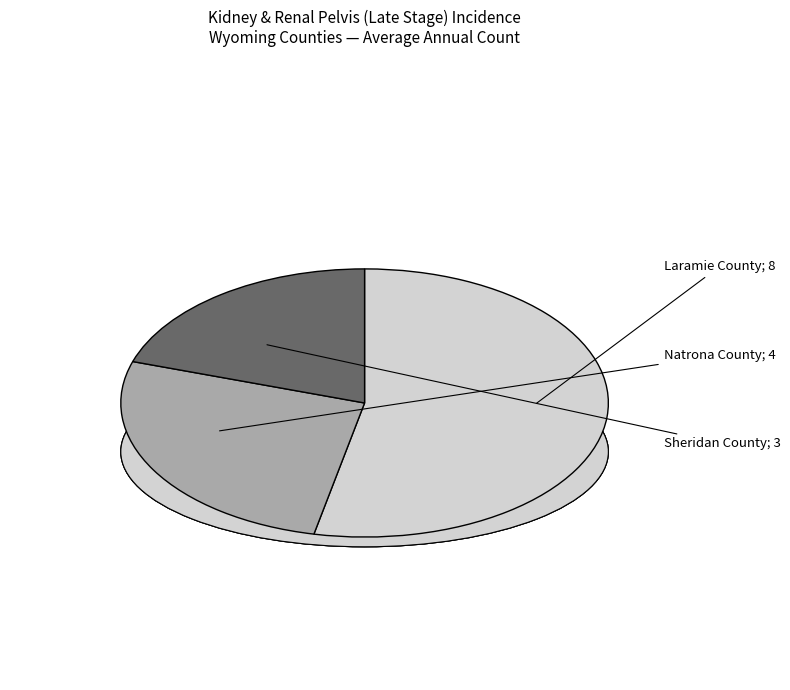

Is it true that Laramie County is 40% of the pie?

False